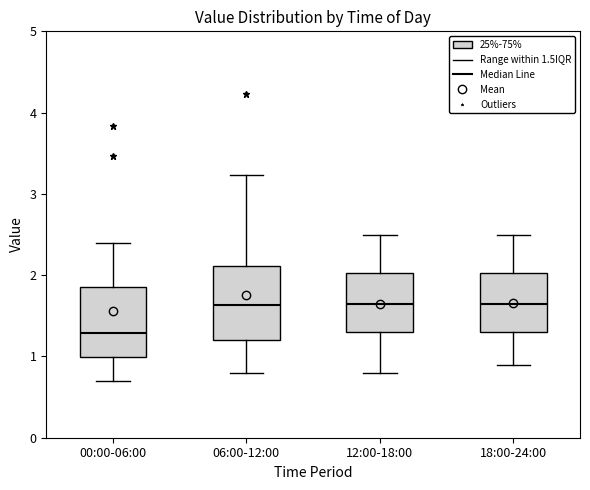

Which box's median line is the lowest?

00:00-06:00